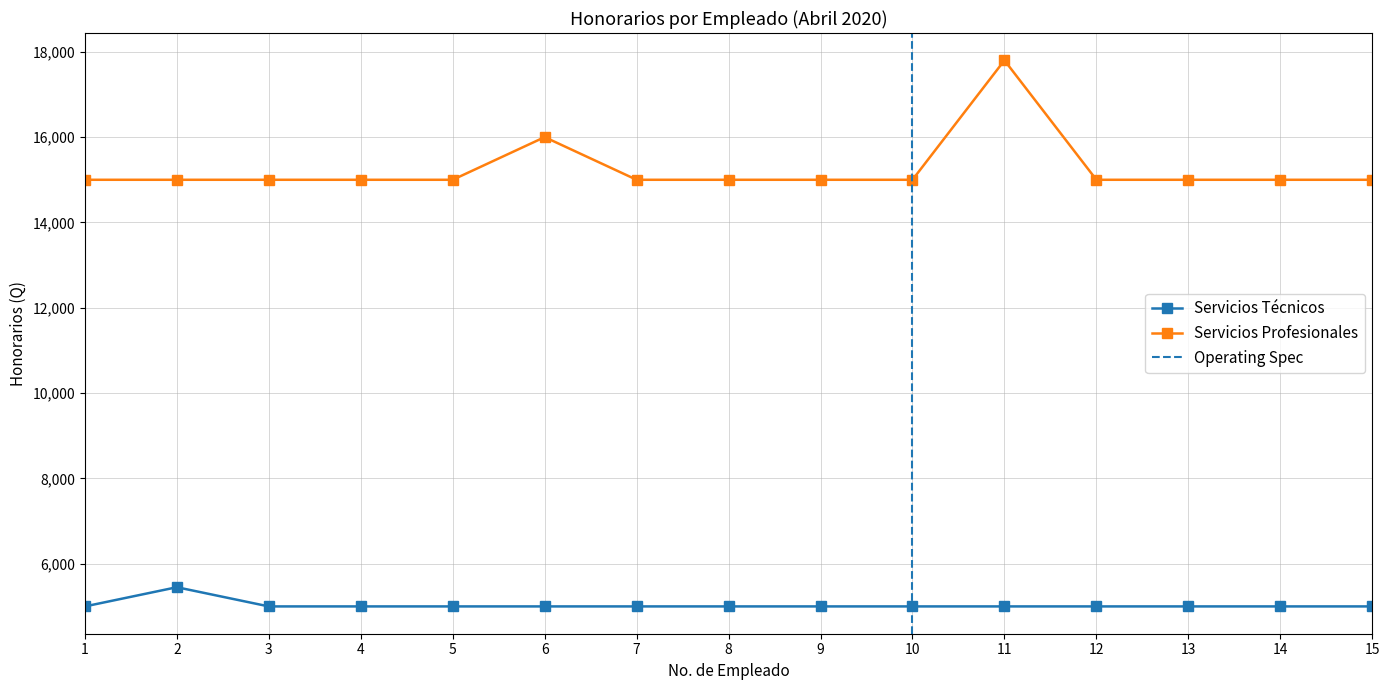

Rank the series by their maximum value, from highest to lowest.

Servicios Profesionales, Servicios Técnicos